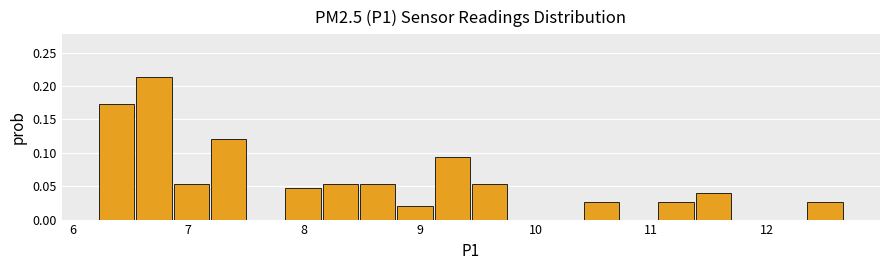

Around what value on the x-axis is the tallest bar? Give the approximate position of its centre, as read against the axis.

6.7